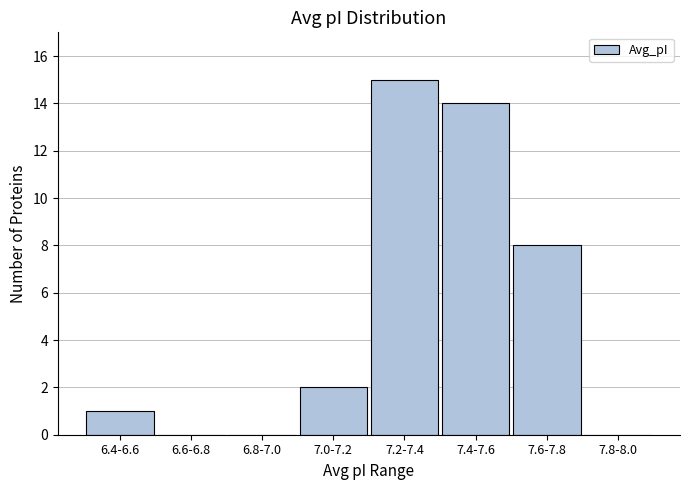

Between 7.0-7.2 and 6.6-6.8, which is larger?

7.0-7.2